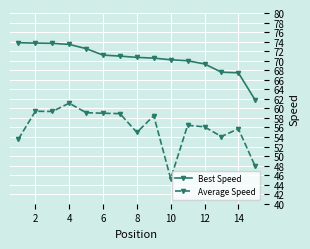

List the series in order of their peak value, highest first.

Best Speed, Average Speed